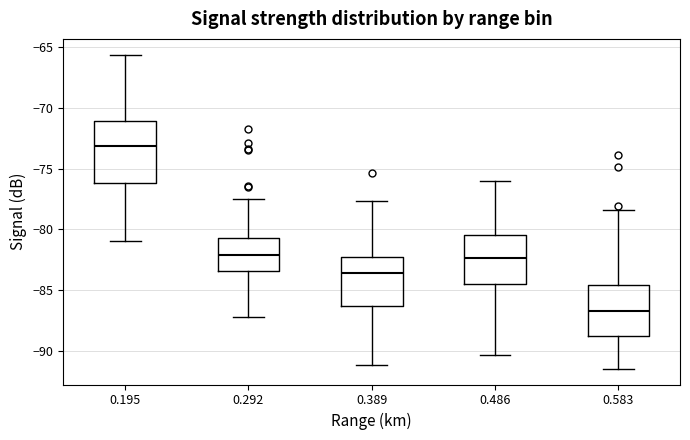

Where does the upper whisker of the box at x = 0.292 end on the y-axis? The values are not printed on the chart, so give them approximately, as read against the axis.

-77.5